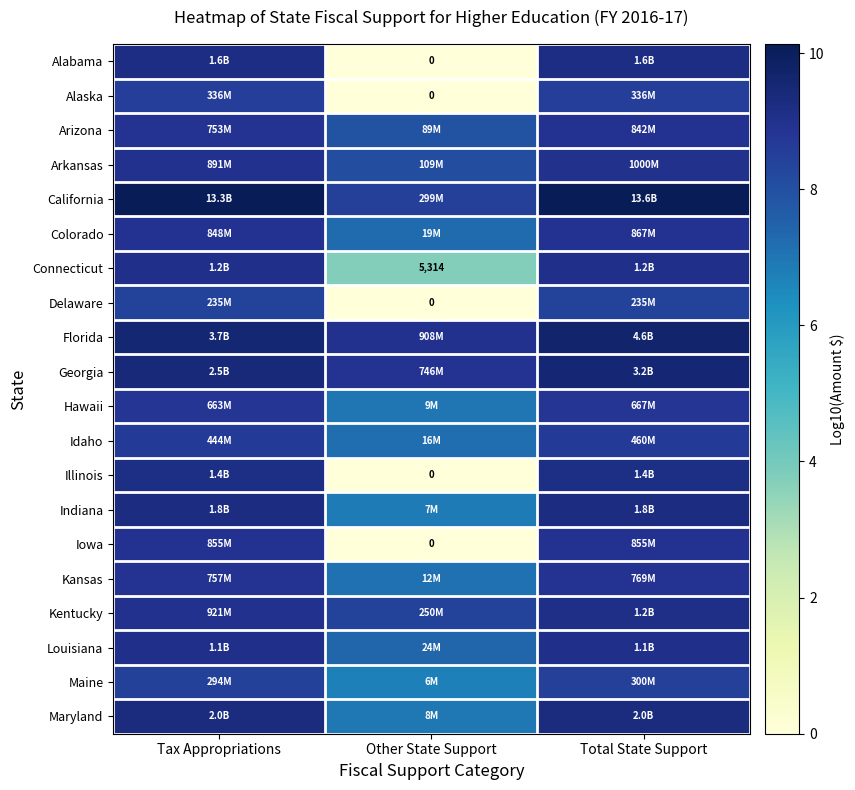

The Kansas series shows 8.9 at Total State Support. True or false?

True